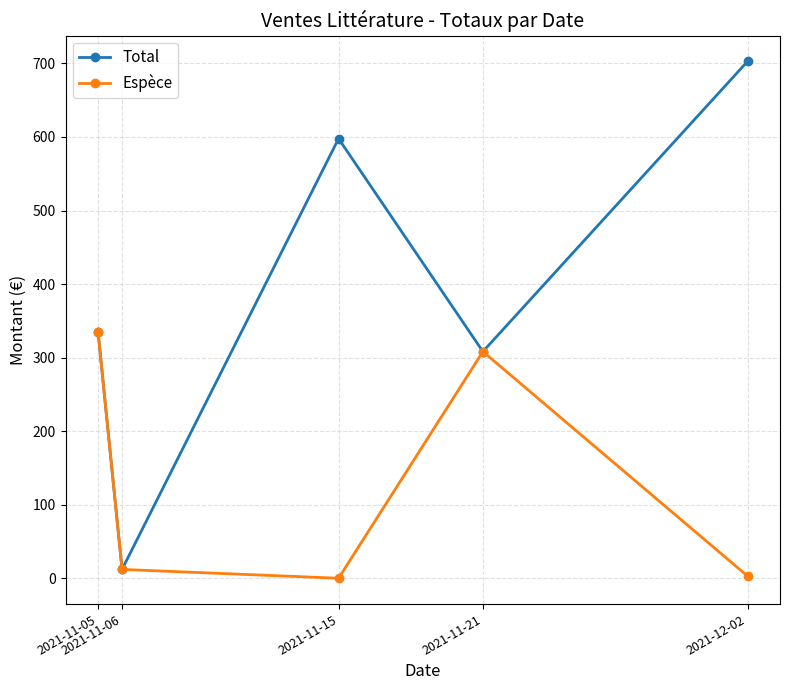

Which series has the largest total across all categories?

Total